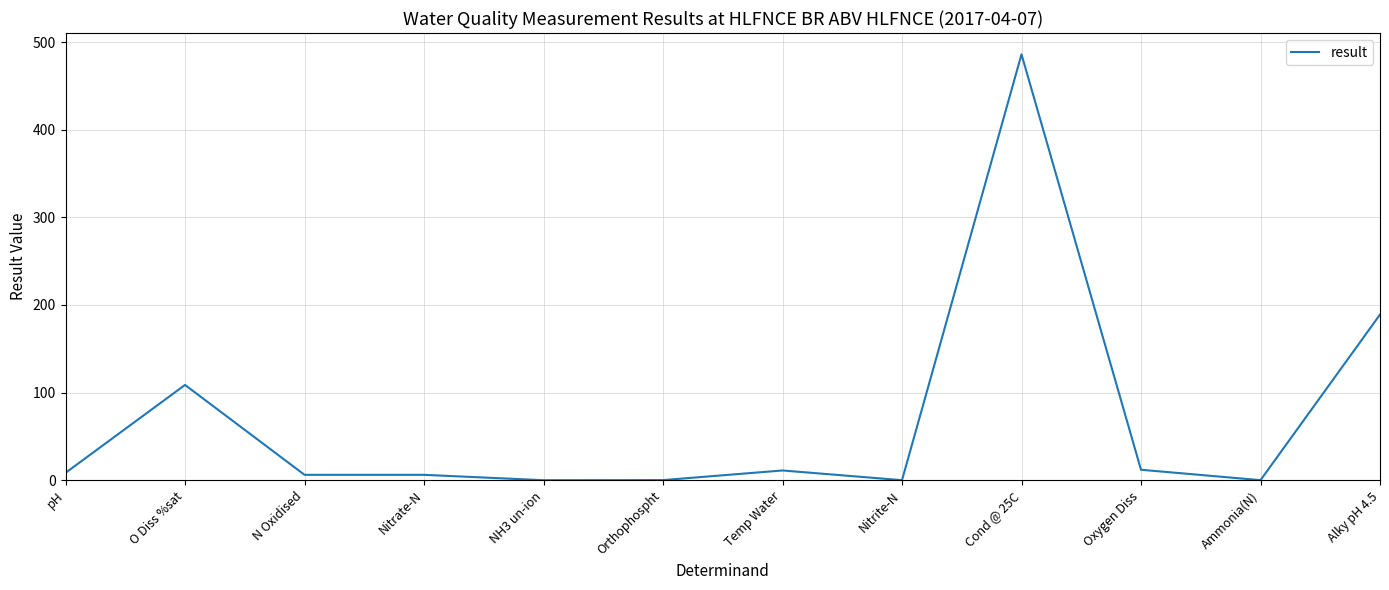

At which category does the data reach its first local peak?

O Diss %sat